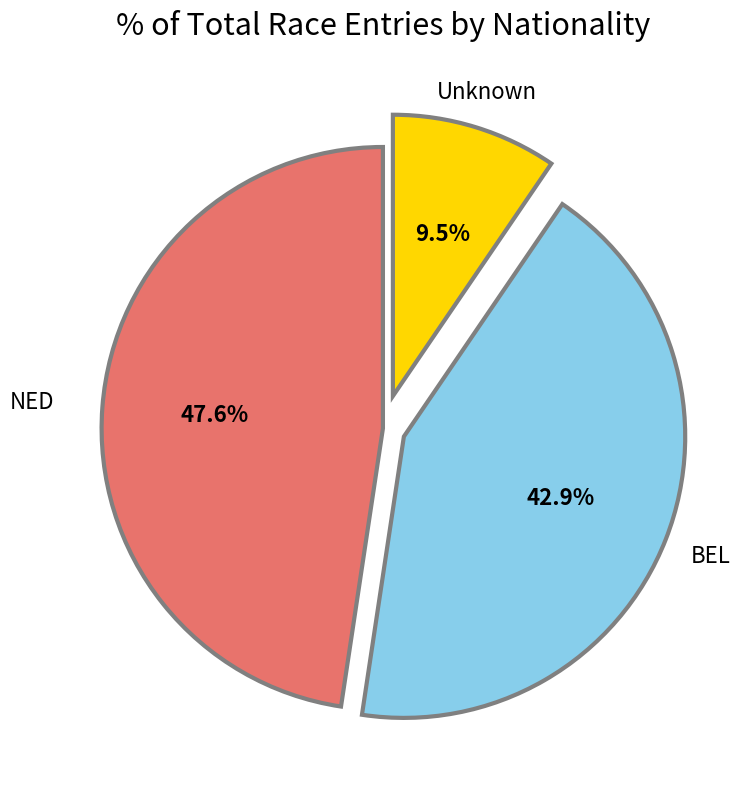

Is there any slice that represents more than half of the pie?

No